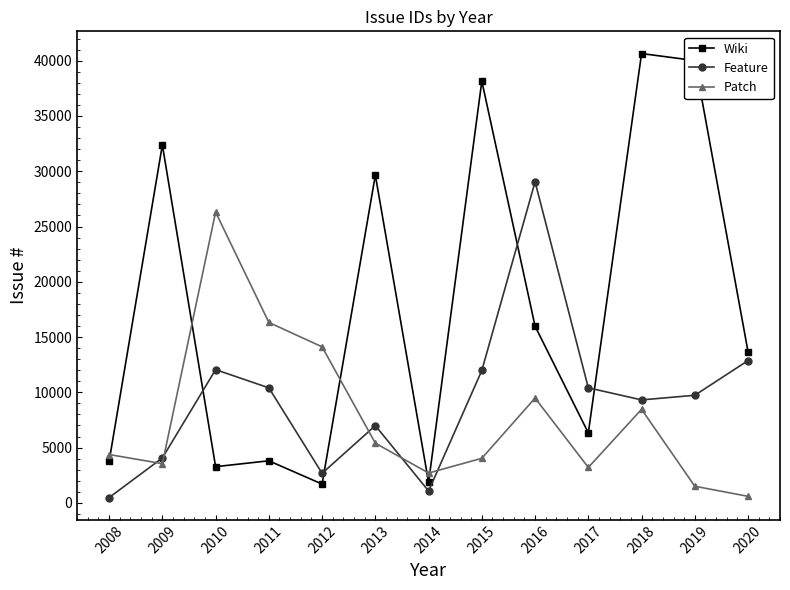

At which category is the sum across all series the highest?

2018